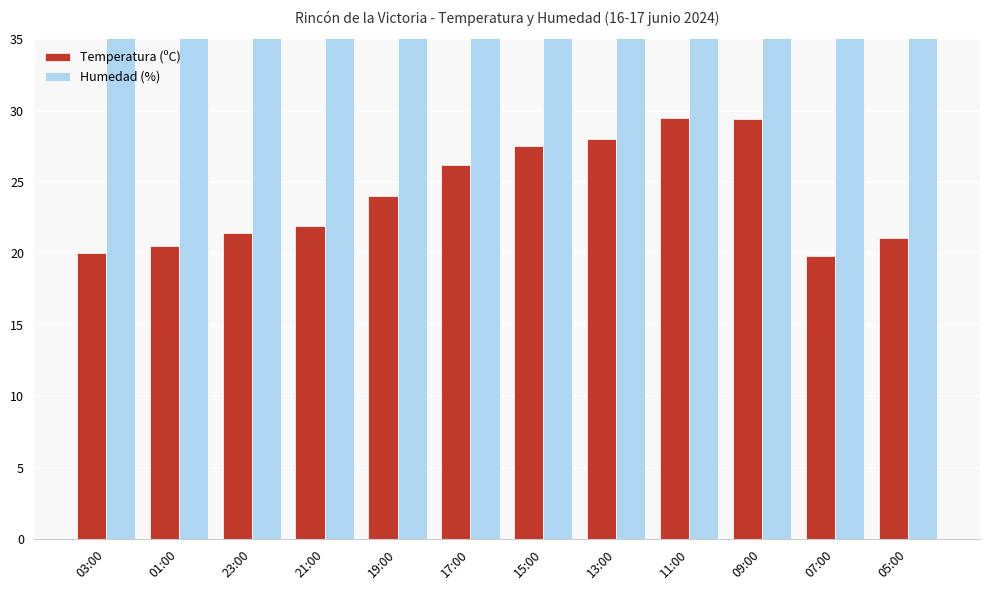

What is the maximum value shown in the chart?

89.0